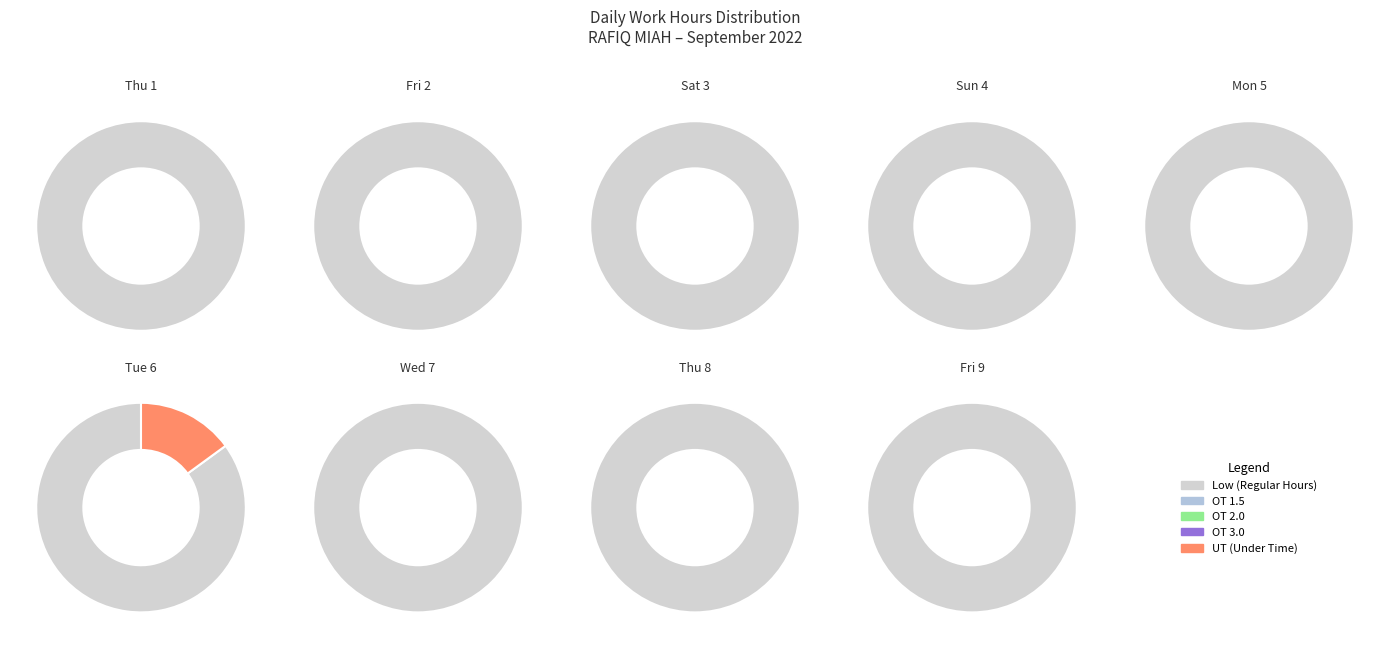

Combined, do 2 and 16 account for over 50%?

No